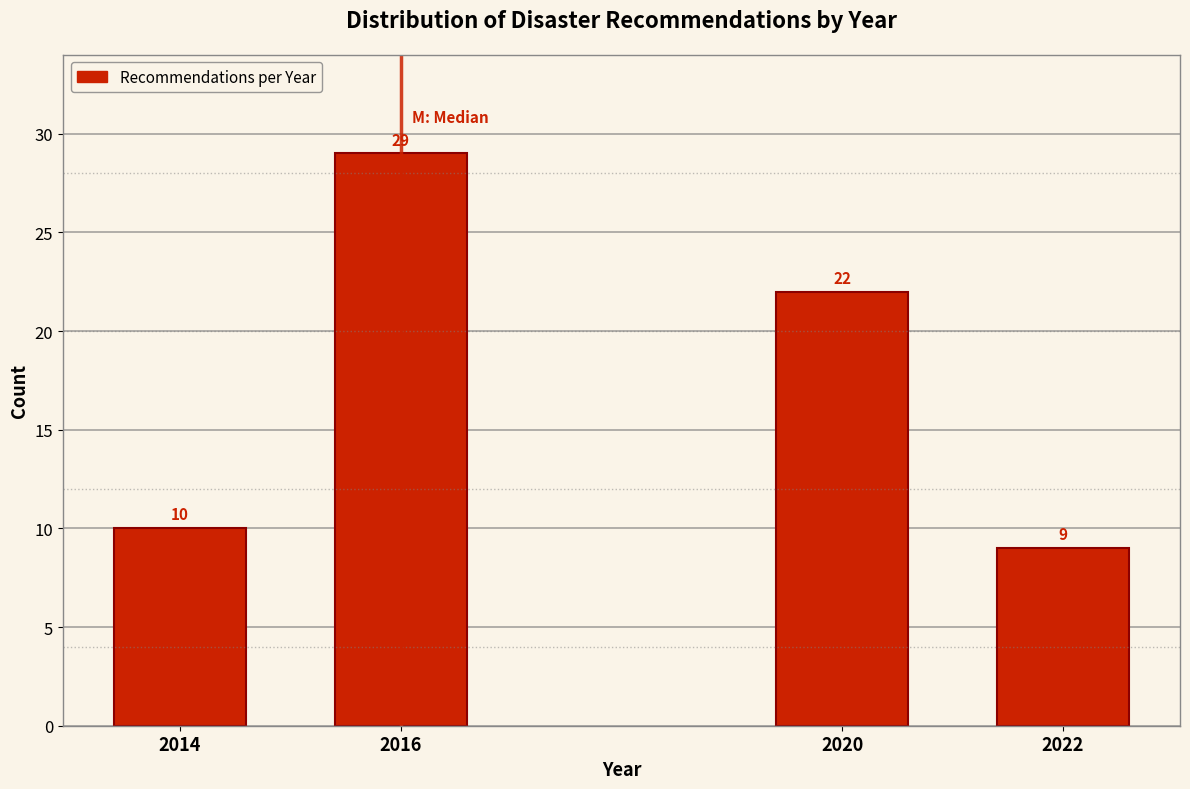

Reading left to right, list all the values displayed in this chart.

2014=10	2016=29	2020=22	2022=9